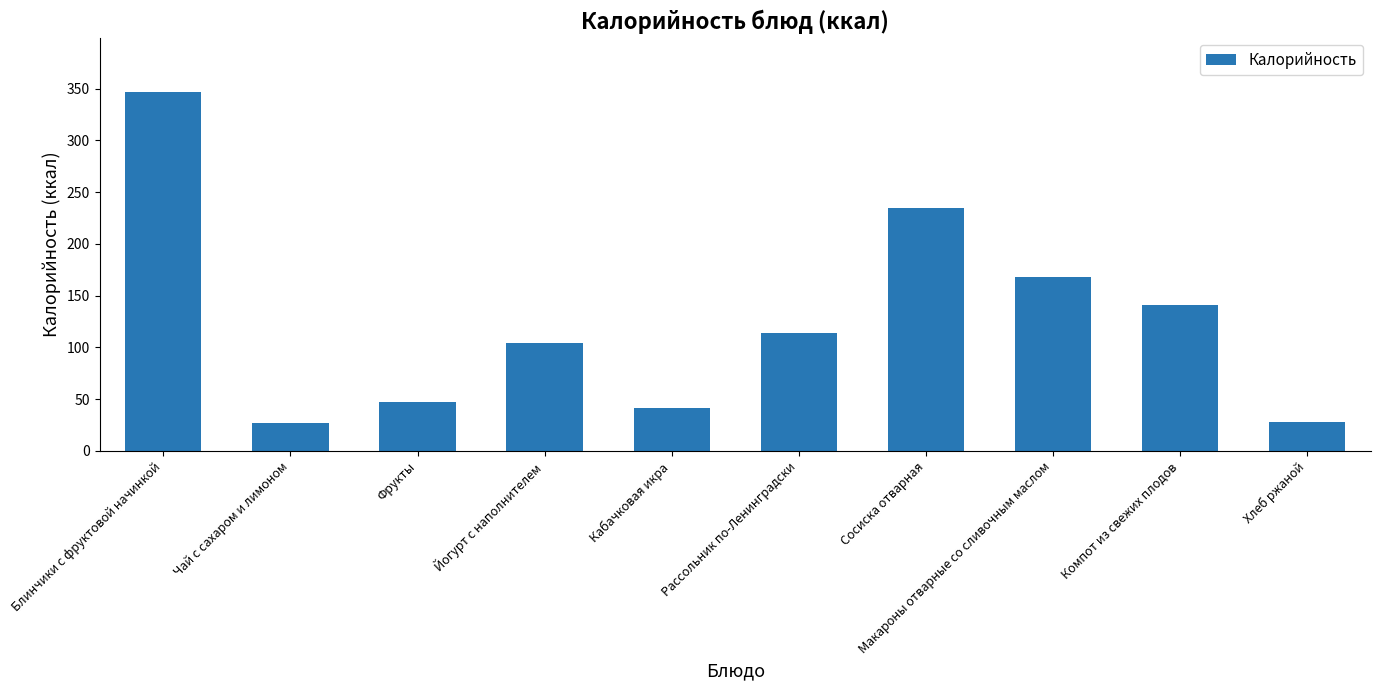

Are the bars horizontal?

No